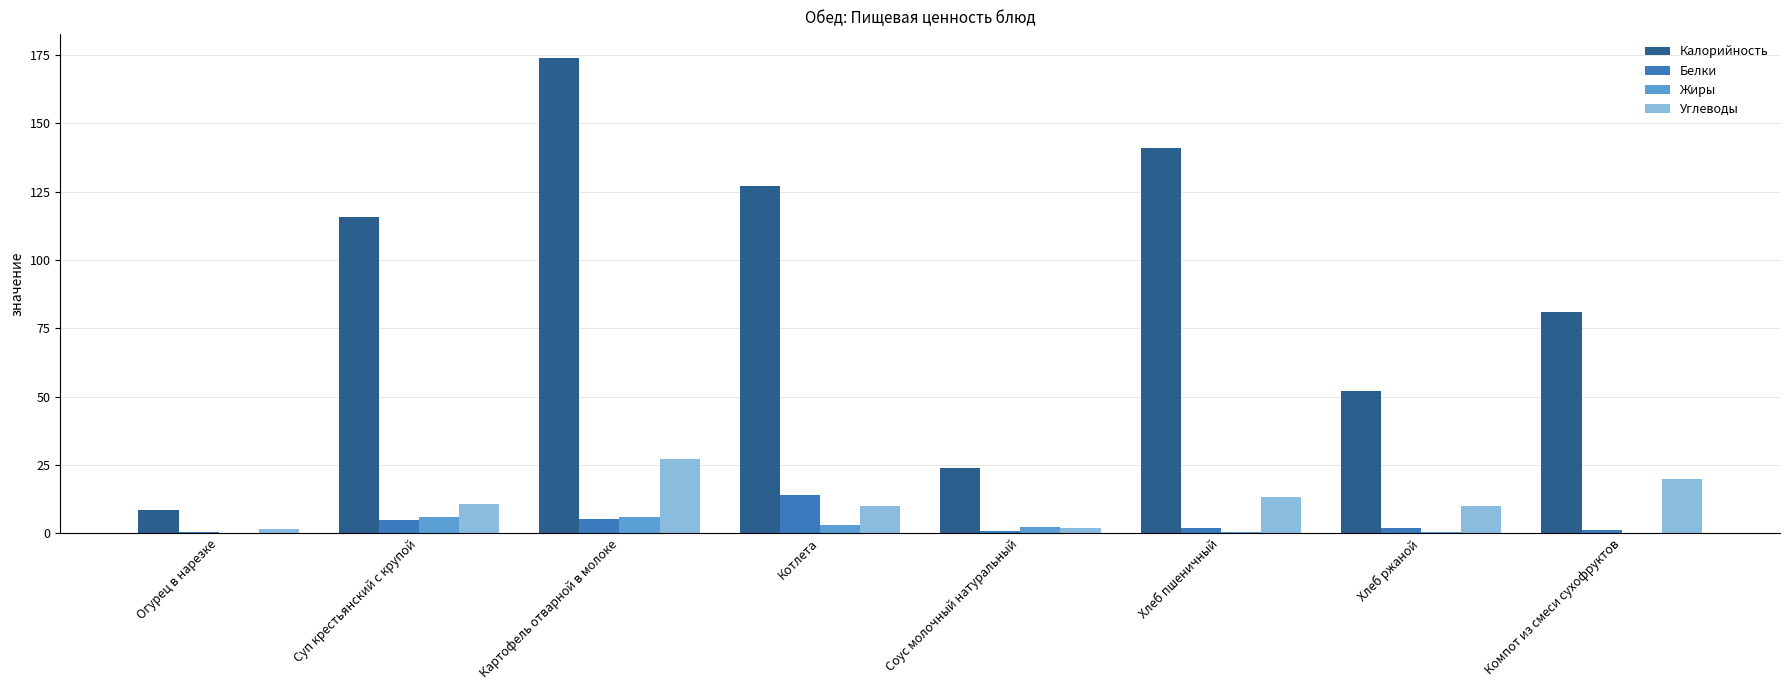

True or false: Белки has a value of 4.8 at Суп крестьянский с крупой.

True